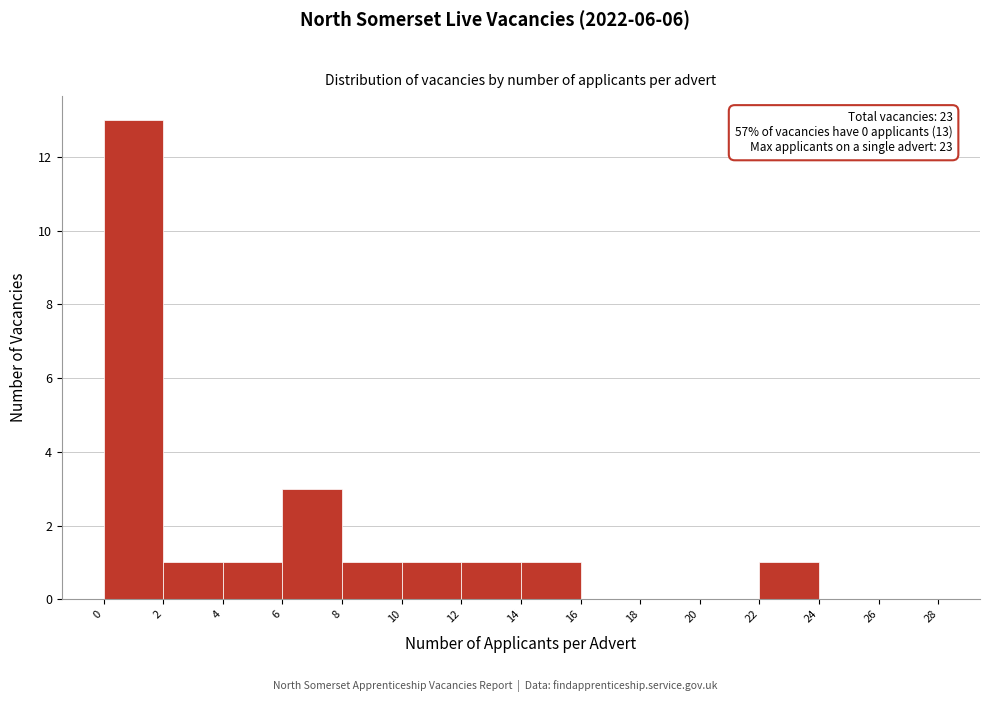

Which range on the x-axis has the tallest bar?

0 to 2